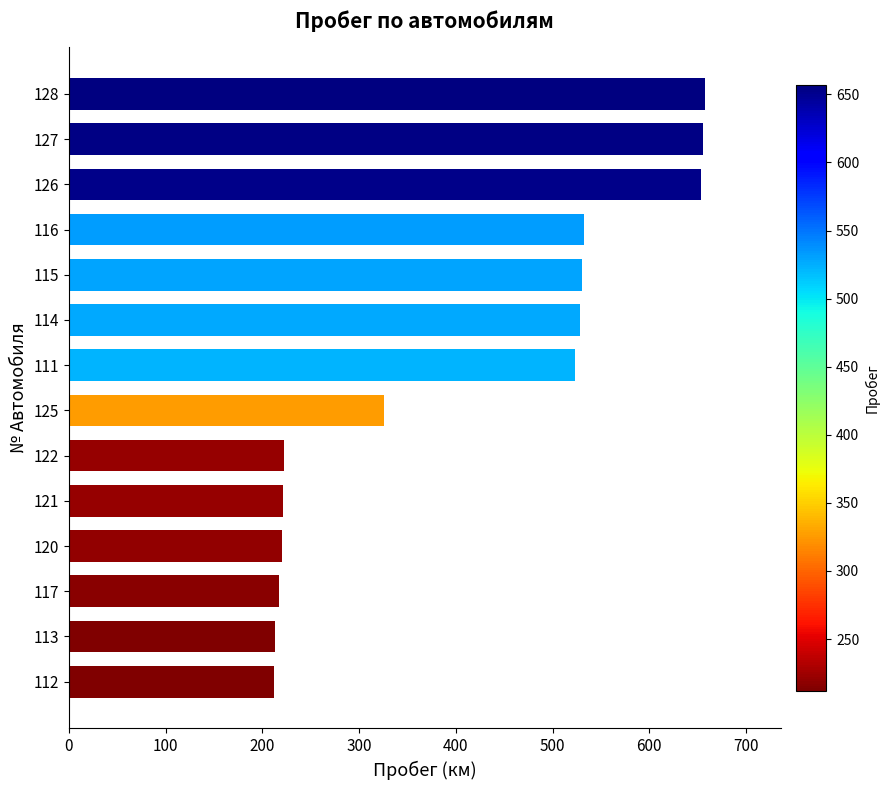

What is the maximum value shown in the chart?

657